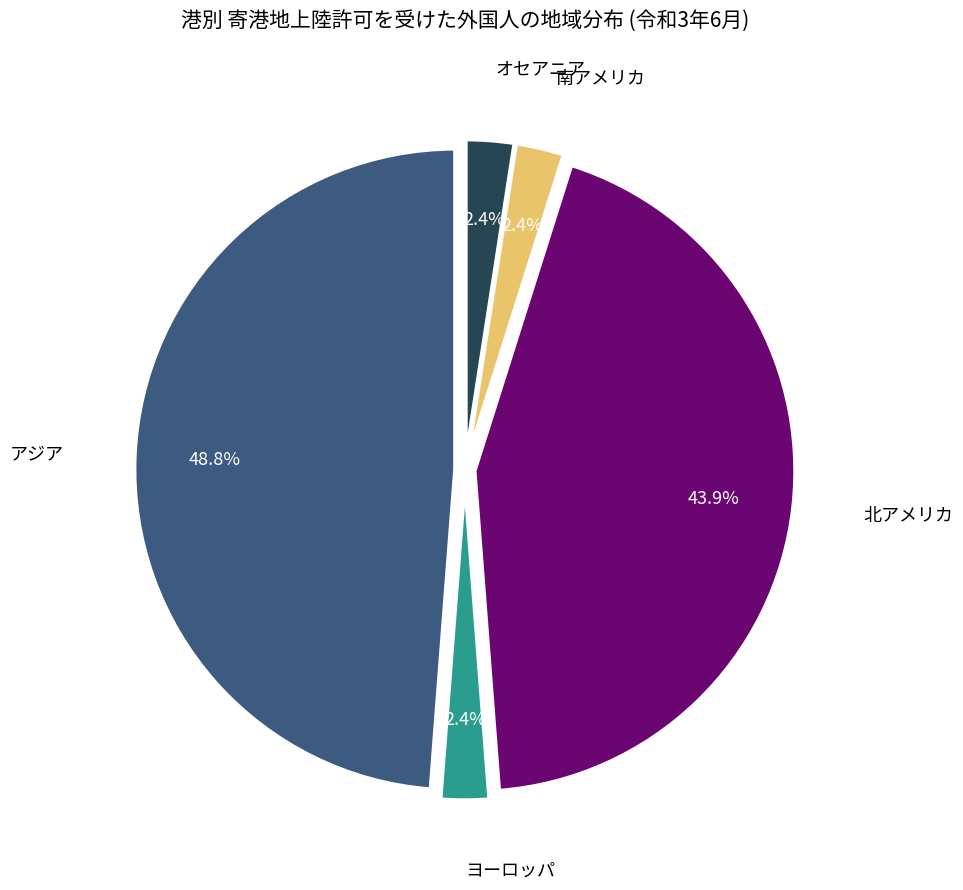

Is there any slice that represents more than half of the pie?

No